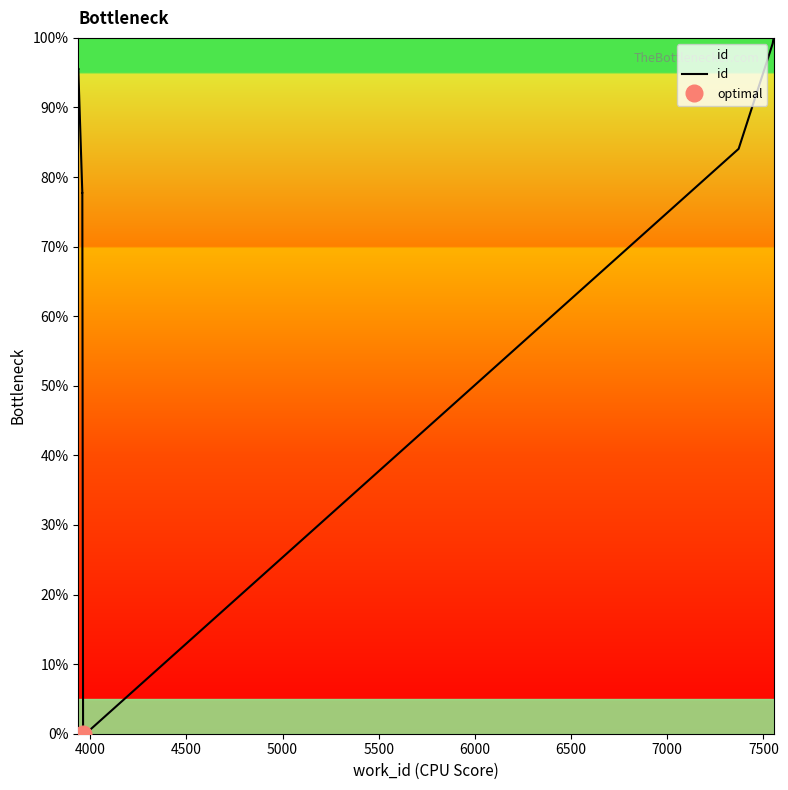

How many points are higher than both their immediate neighbors (excluding endpoints)?

2